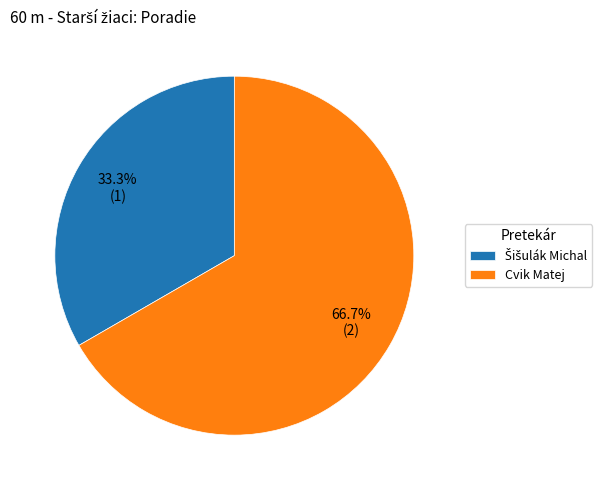

The Cvik Matej slice represents 67% of the pie. True or false?

True